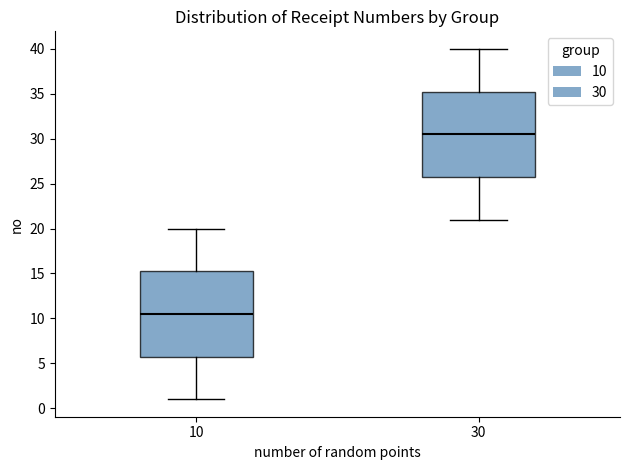

Which box's median line is the highest?

30